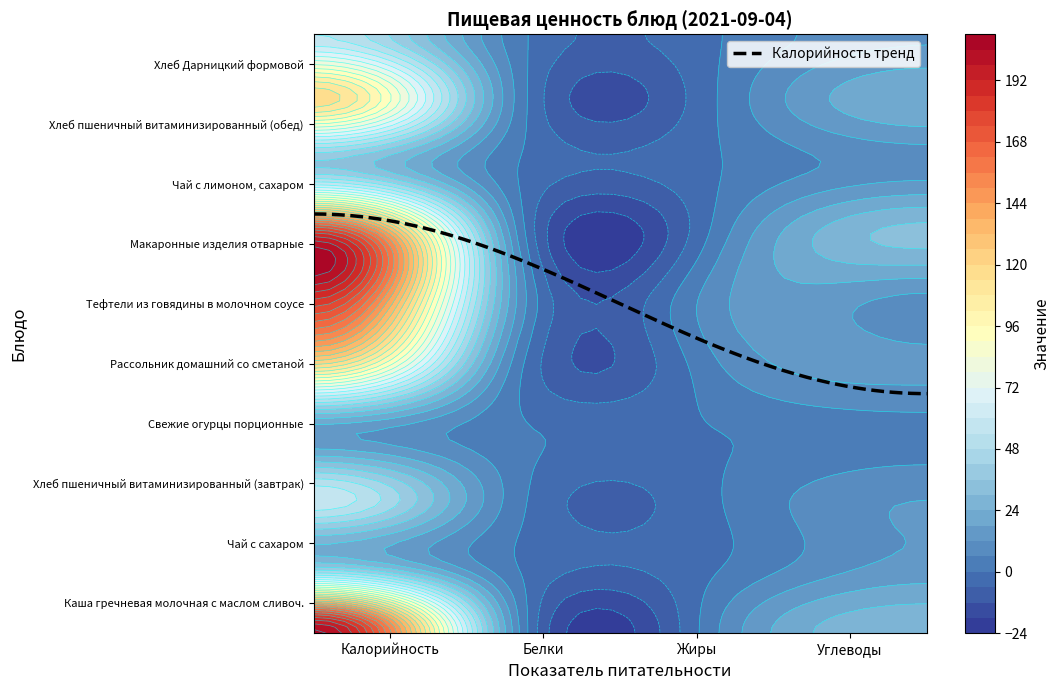

How many categories are shown in the chart?

4